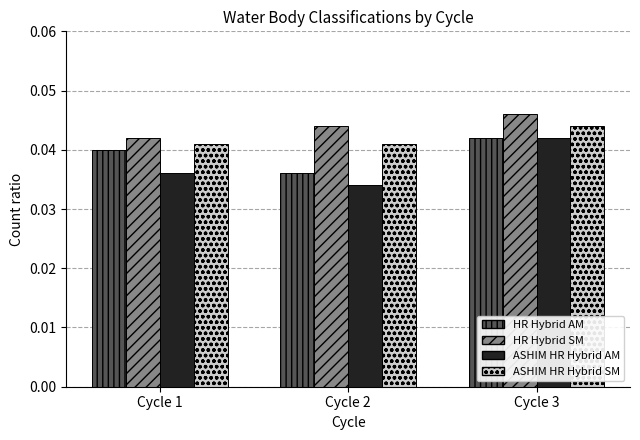

What is the sum of the ASHIM HR Hybrid AM values at Cycle 3 and Cycle 1?

0.1